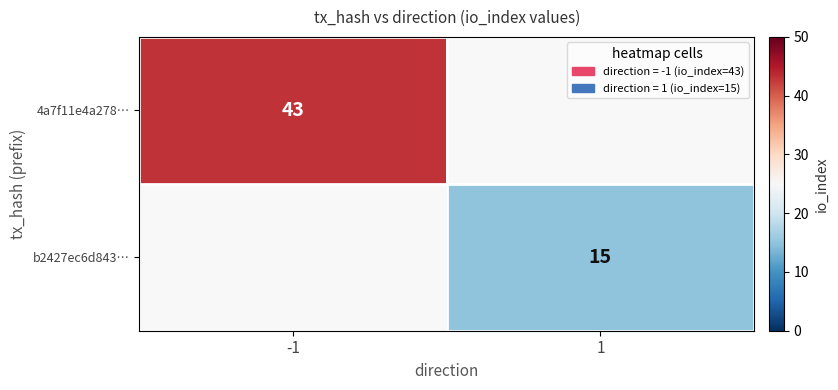

True or false: b2427ec6d843… has a value of 7 at 1.

False